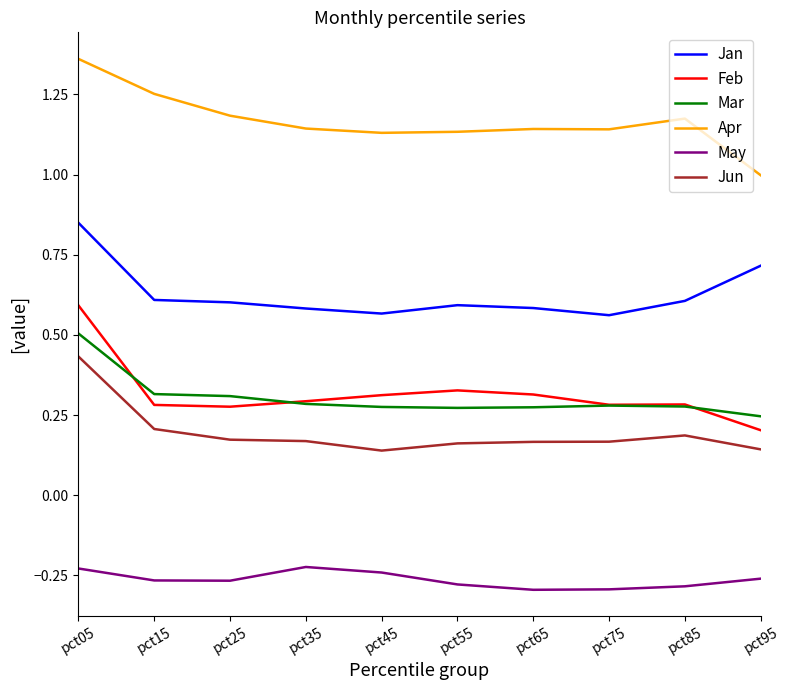

What is the minimum value for Apr?

1.0